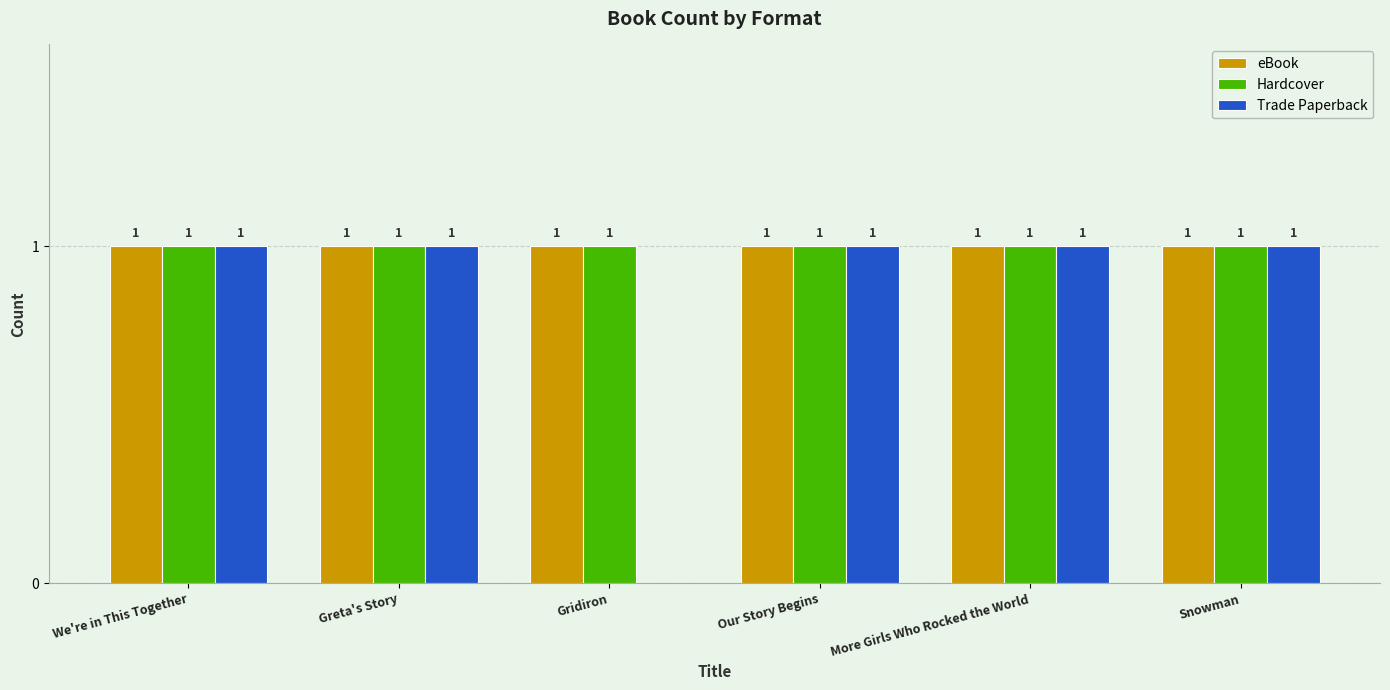

At which label is Trade Paperback closest to 0?

Gridiron